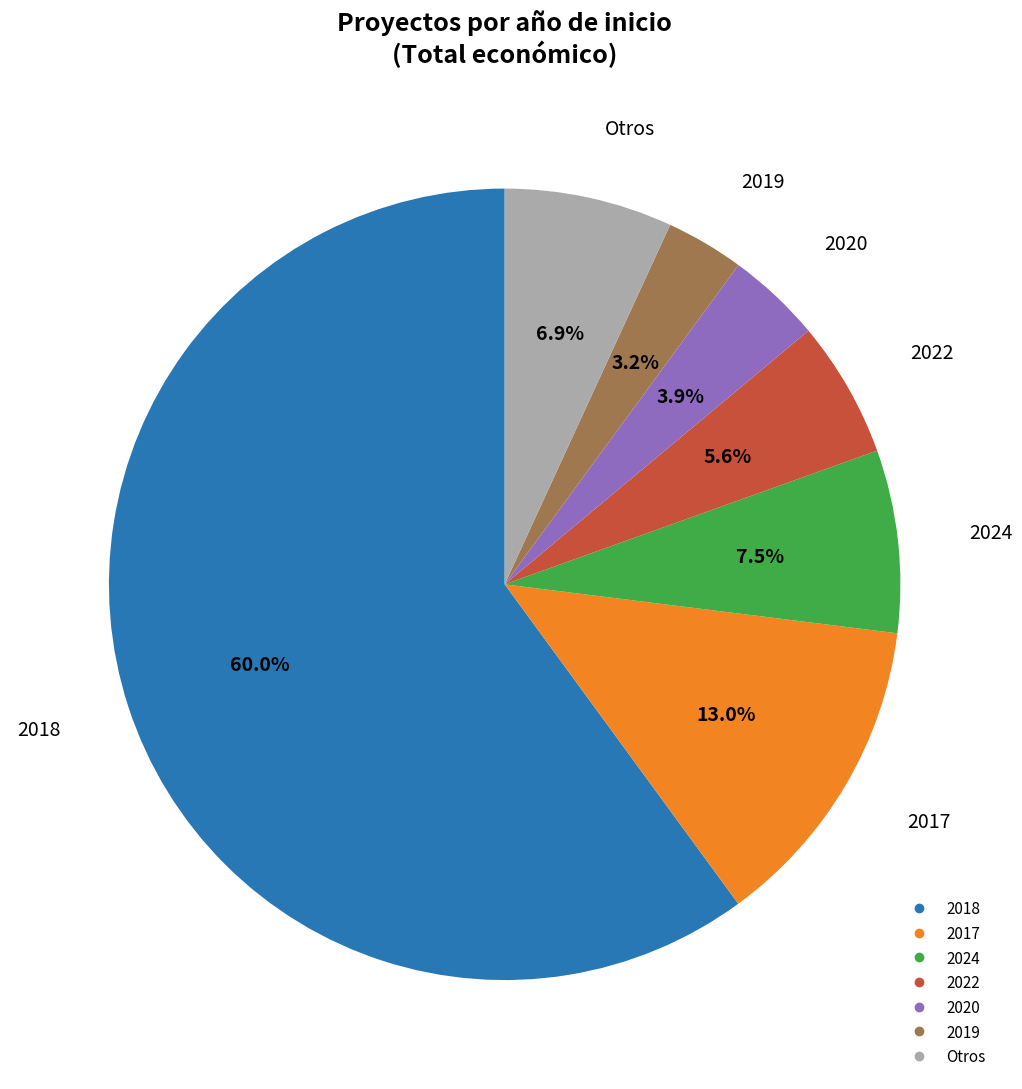

Does any single category account for the majority?

Yes